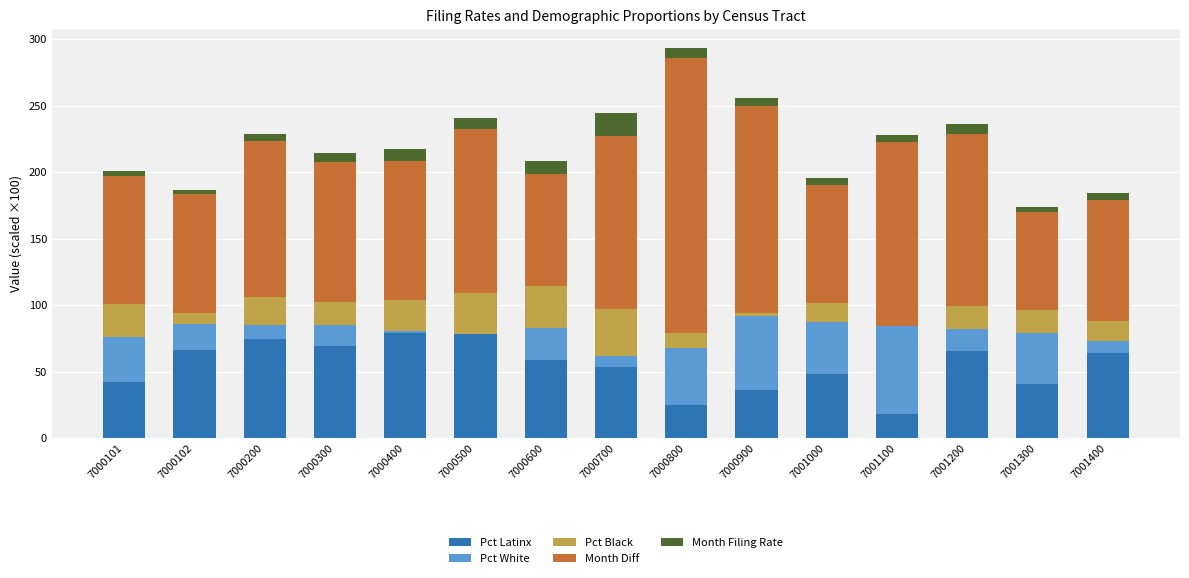

At which category is the sum across all series the highest?

7000800